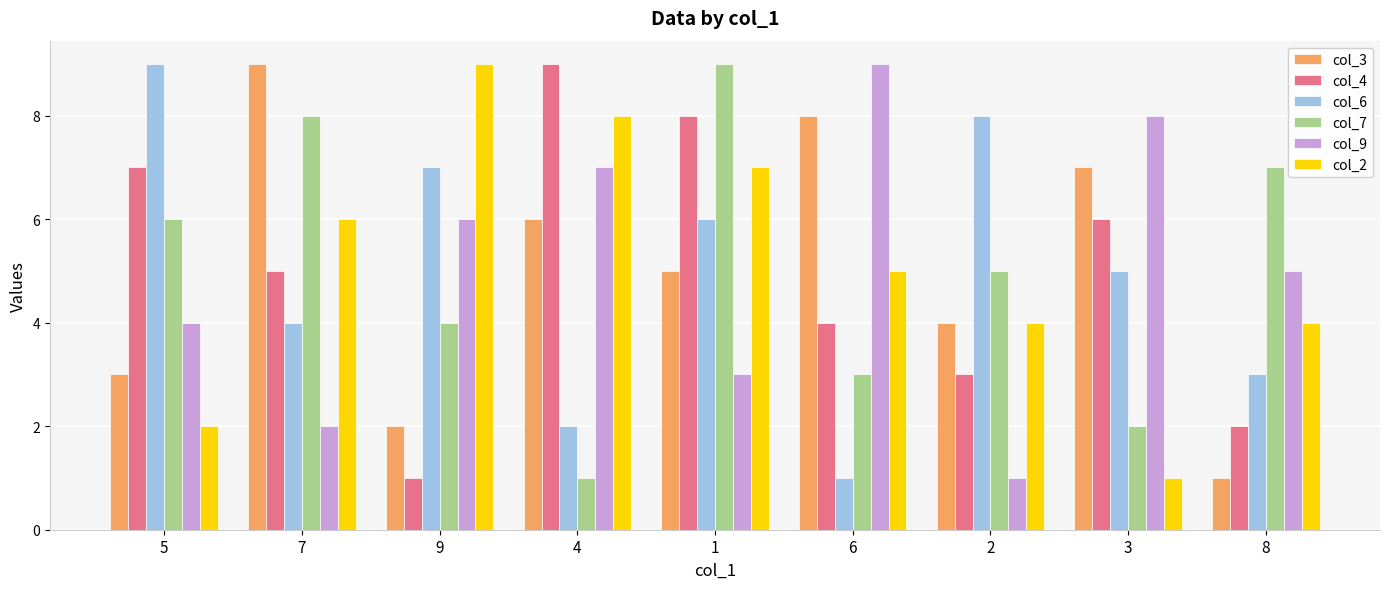

What is the minimum value for col_6?

1